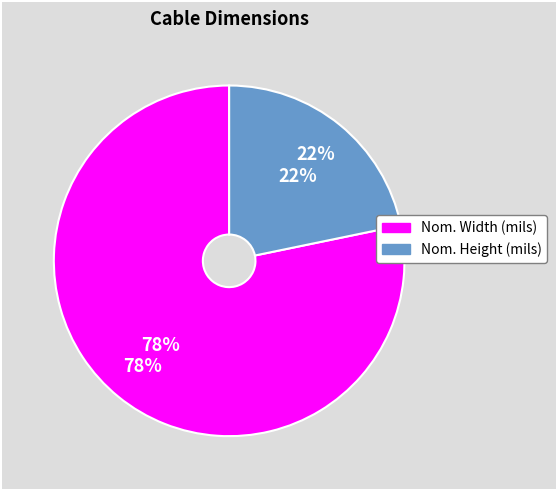

Count the number of slices in the pie.

2